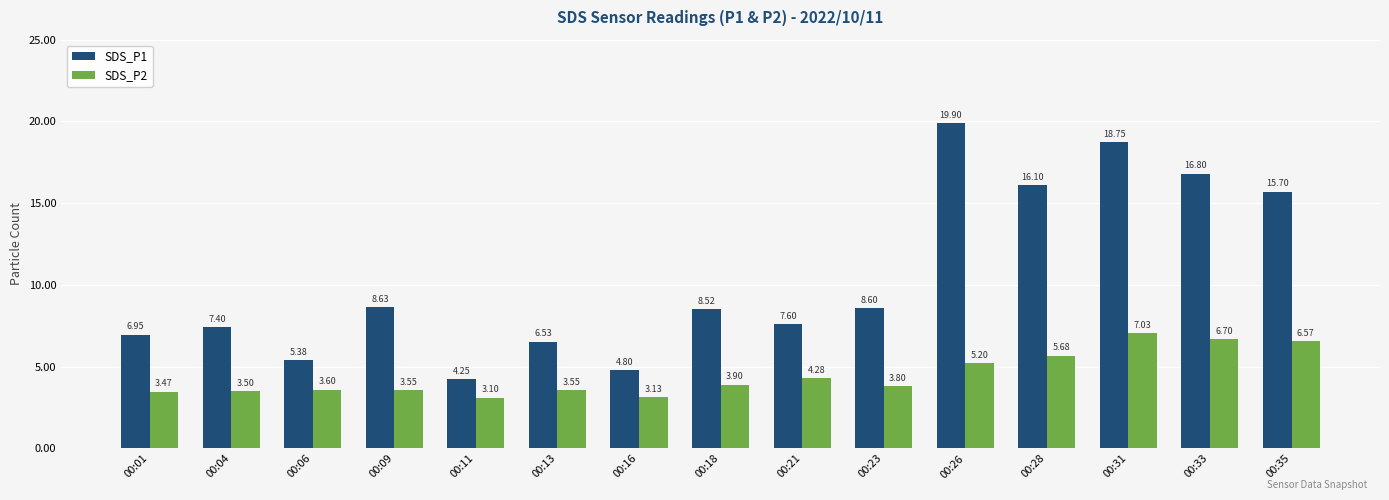

The SDS_P1 series shows 5.4 at 00:06. True or false?

True